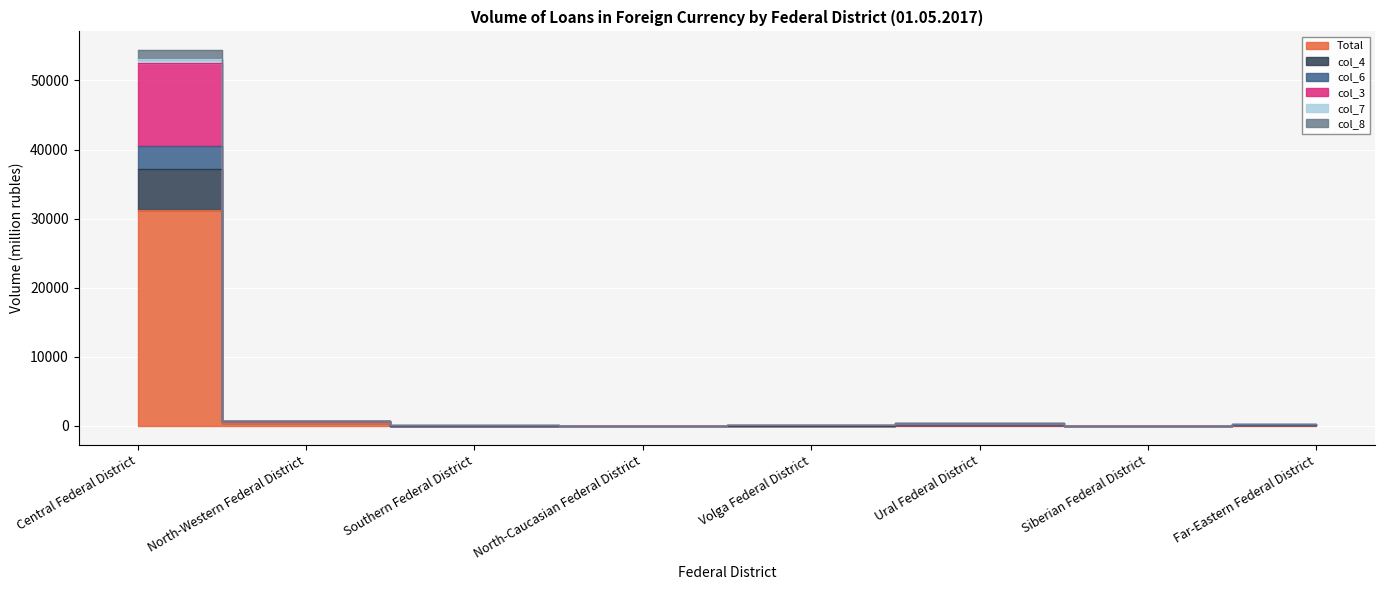

In col_3, how many points are lower than both neighbors (excluding endpoints)?

2